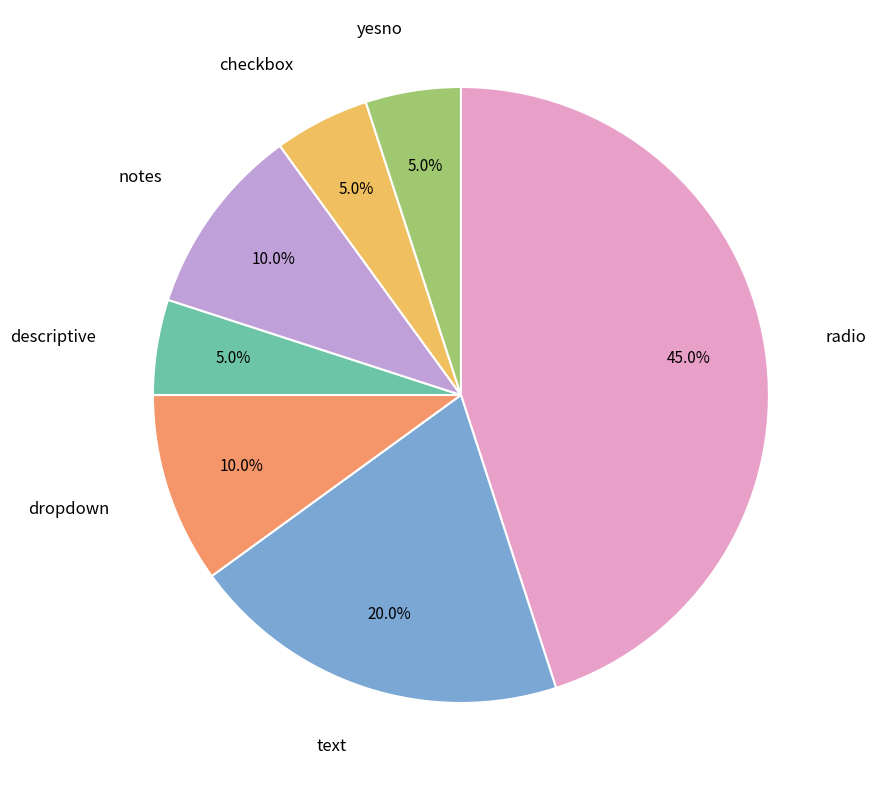

To the nearest percent, what is the average slice percentage?

14%